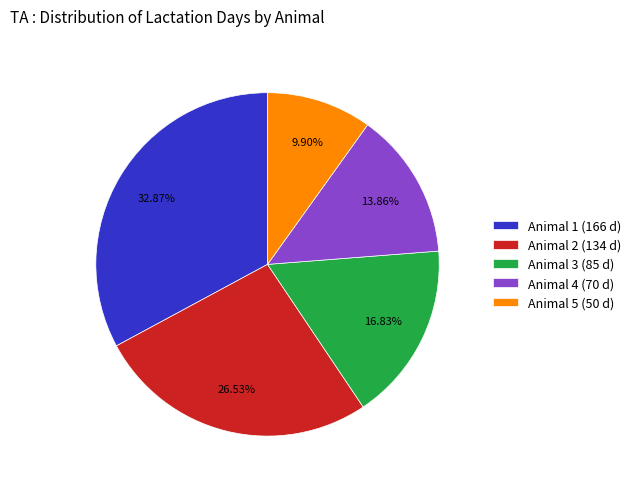

Count the number of slices in the pie.

5